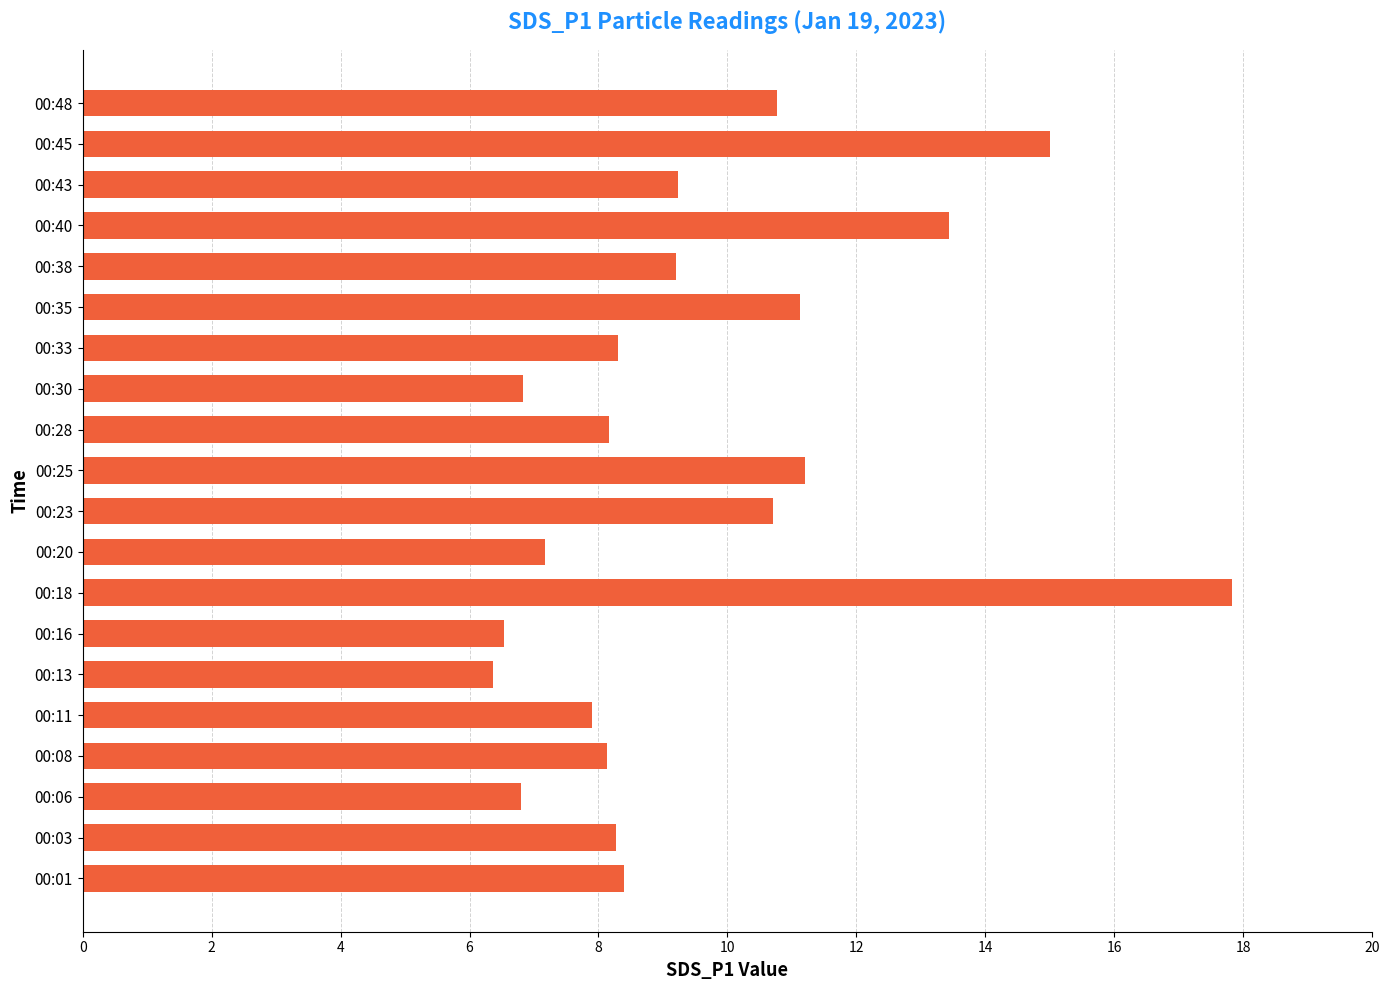

True or false: the data shows 13.0 at 00:08.

False